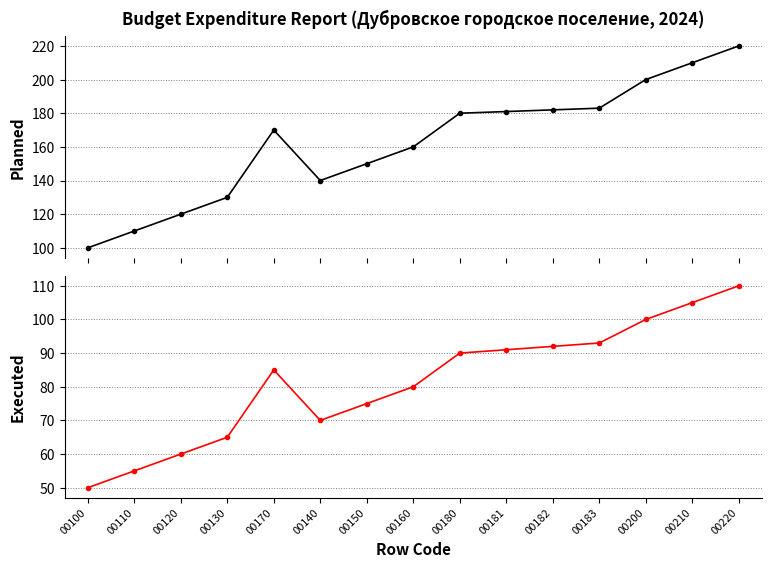

What position from the right is 00182?

5